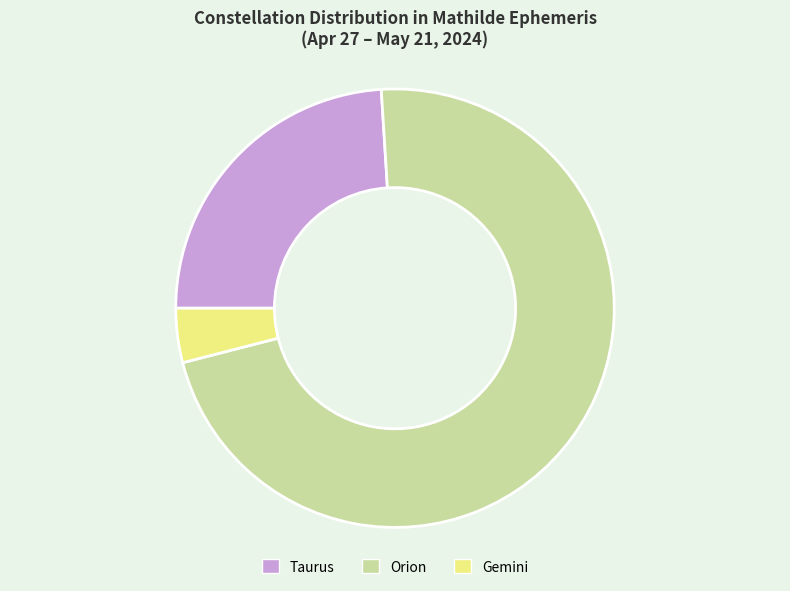

Rank the categories by value from highest to lowest.

Orion, Taurus, Gemini